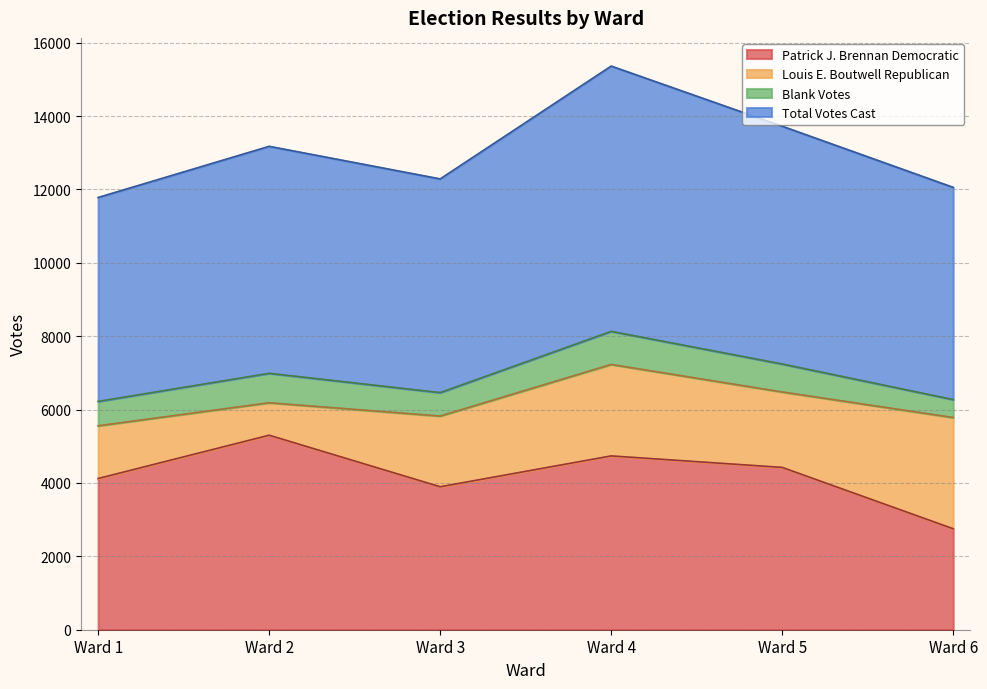

What is the smallest value displayed?

2752